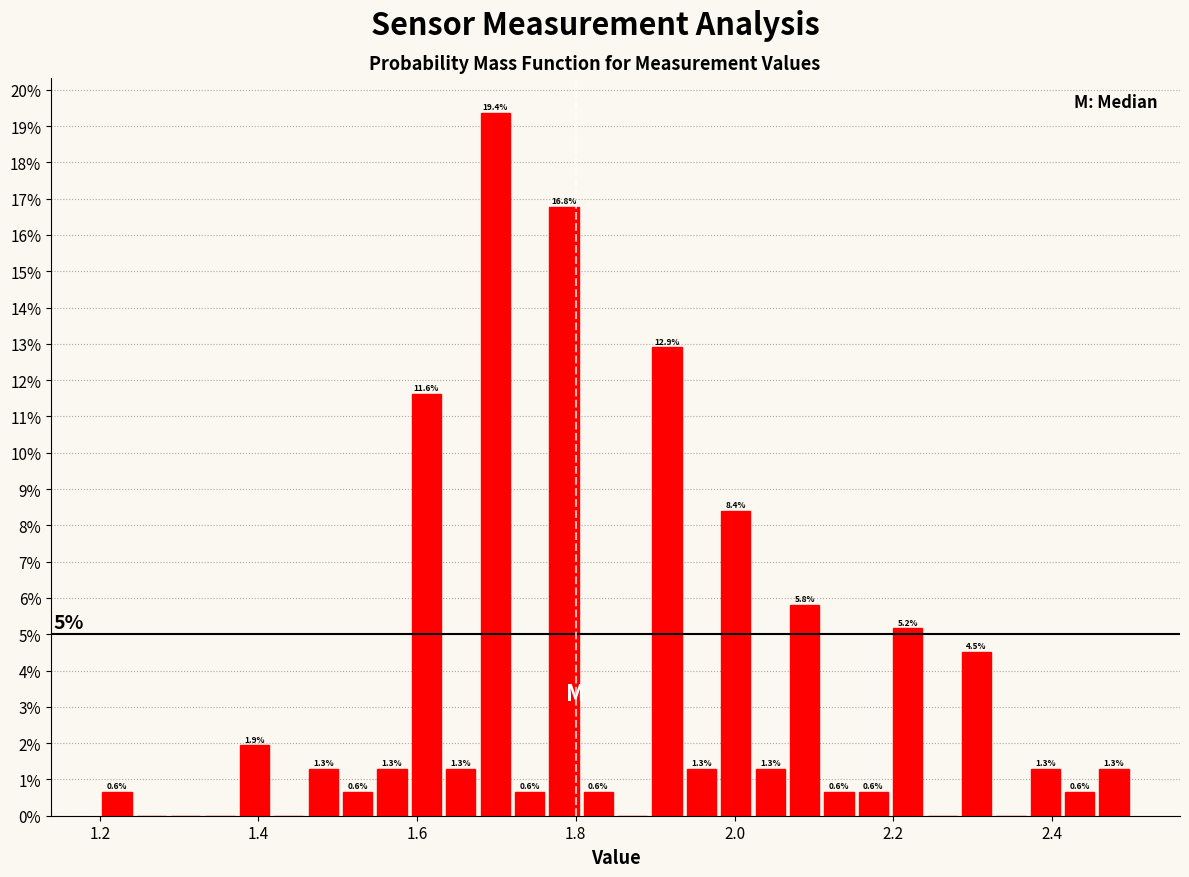

Around what value on the x-axis is the tallest bar? Give the approximate position of its centre, as read against the axis.

1.70